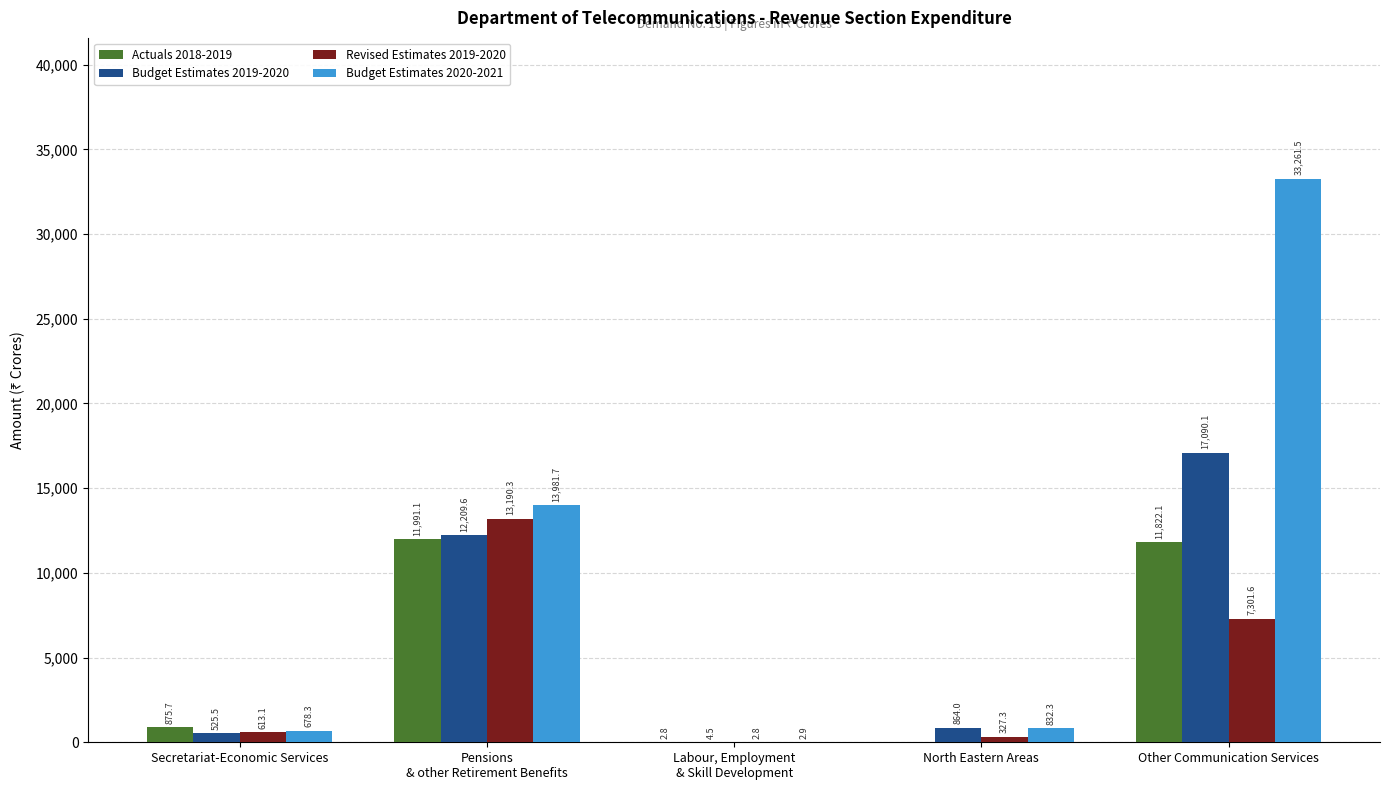

How many data points in Budget Estimates 2020-2021 are above 832?

3